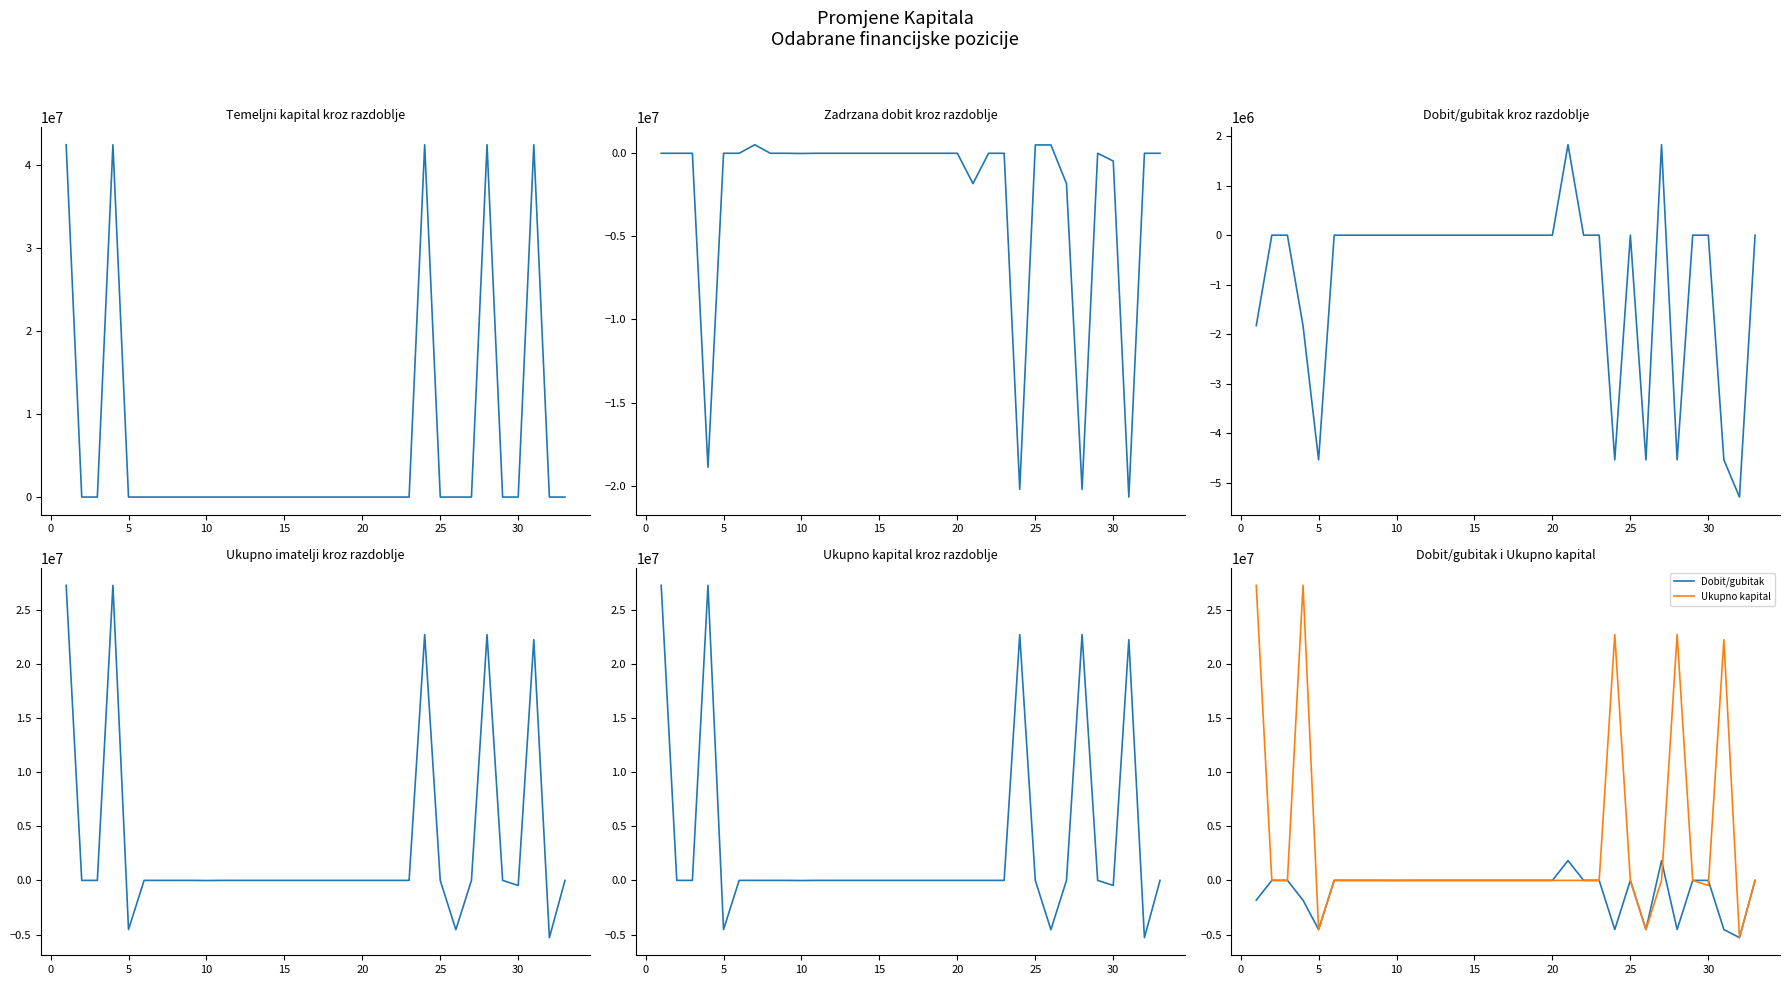

What is the total value across all series at 5?

-13604247